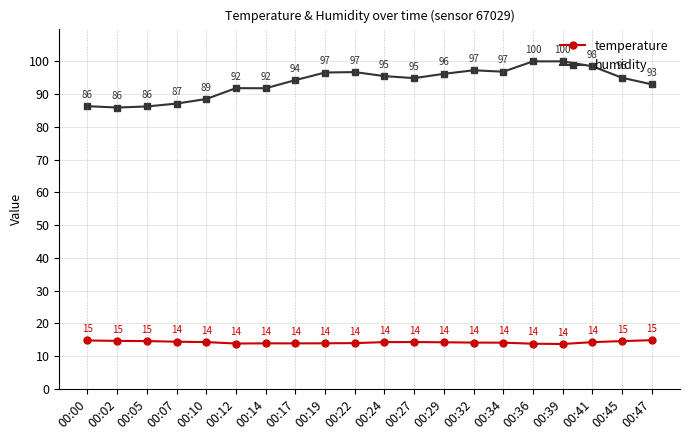

True or false: humidity has a value of 168.3 at 00:24.

False